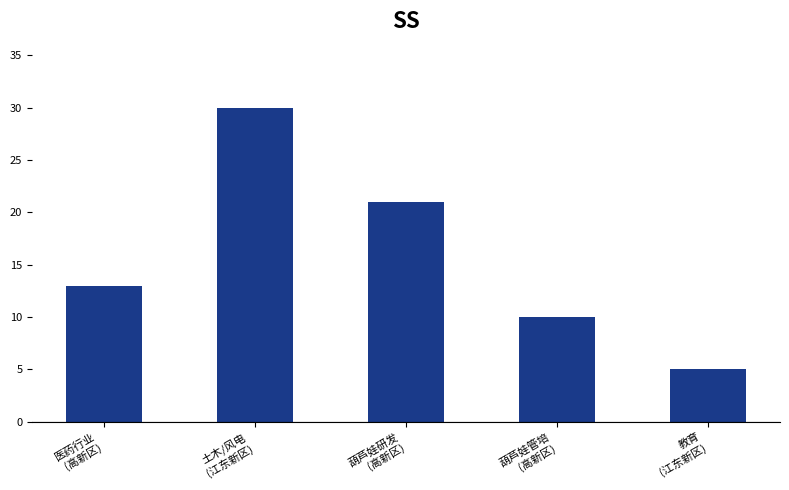

How many values are below 13?

2